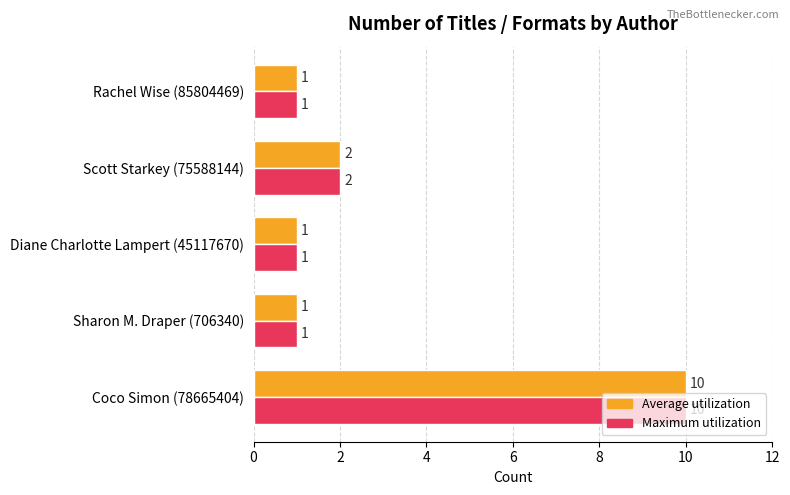

Which label corresponds to the largest value in the chart?

Coco Simon (78665404)